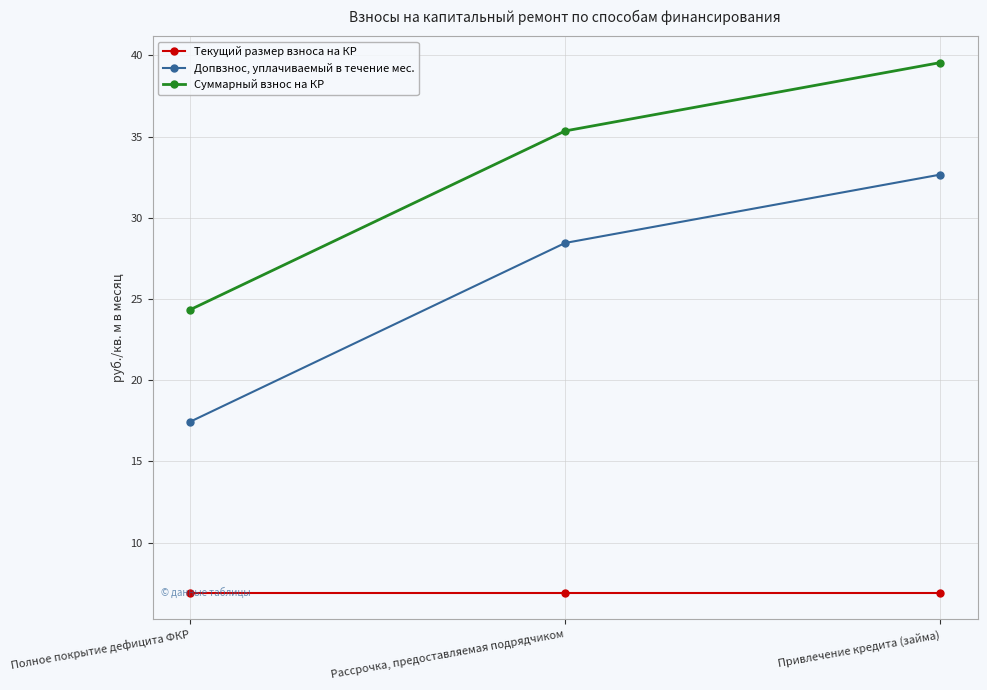

At which category is the sum across all series the highest?

Привлечение кредита (займа)